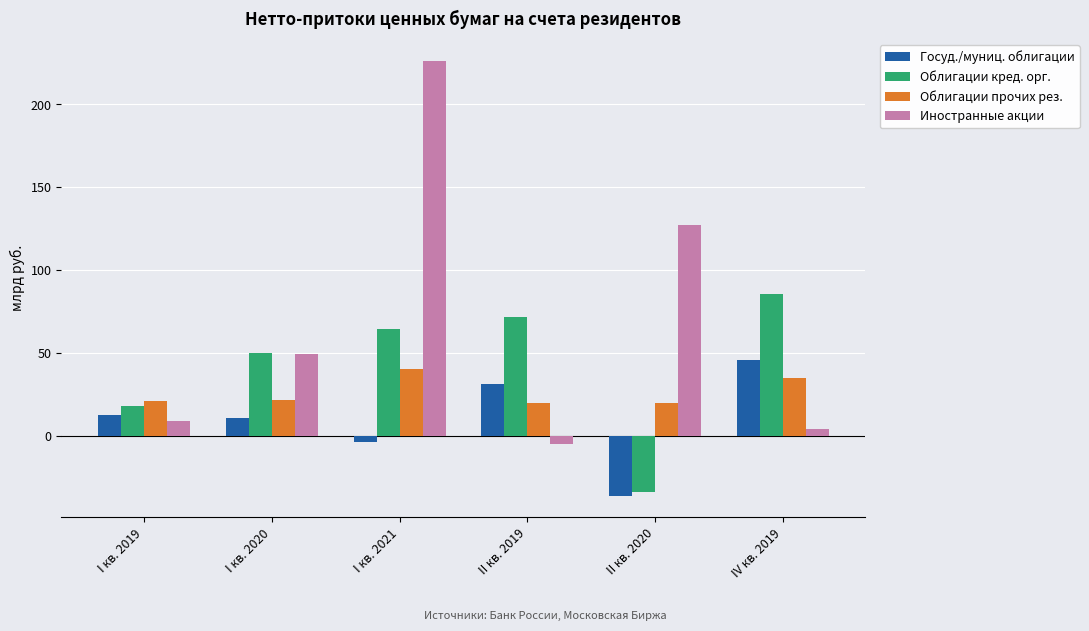

What are all the series names shown in the legend?

Госуд./муниц. облигации, Облигации кред. орг., Облигации прочих рез., Иностранные акции